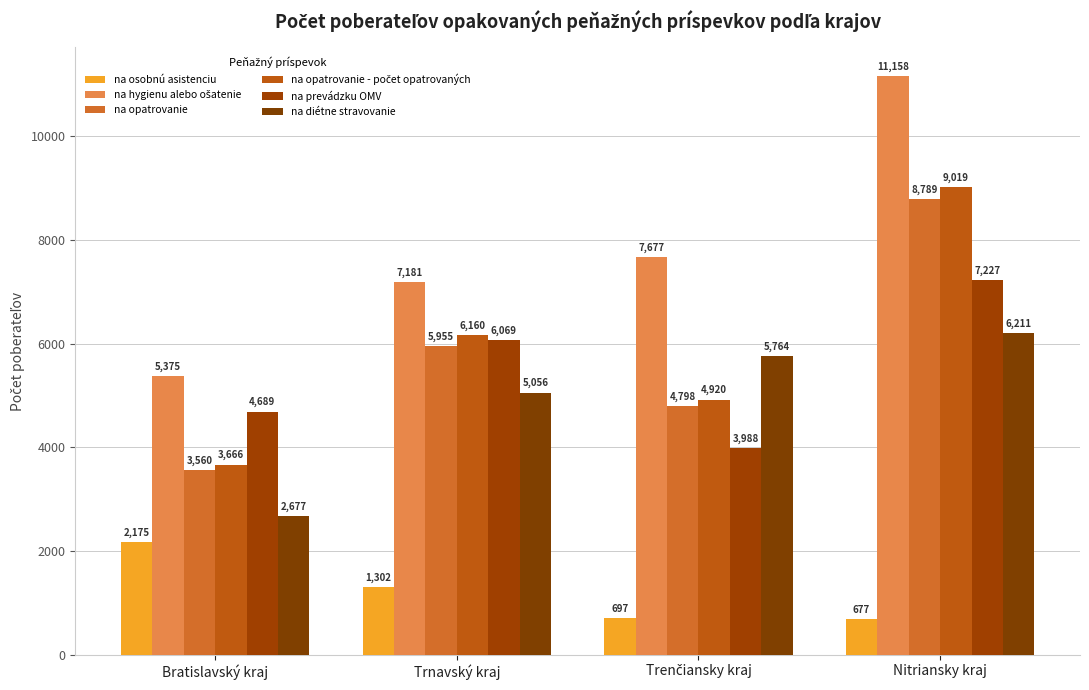

Reading left to right, list all the values displayed in this chart.

na osobnú asistenciu: 2175	1302	697	677
na hygienu alebo ošatenie: 5375	7181	7677	11158
na opatrovanie: 3560	5955	4798	8789
na opatrovanie - počet opatrovaných: 3666	6160	4920	9019
na prevádzku OMV: 4689	6069	3988	7227
na diétne stravovanie: 2677	5056	5764	6211